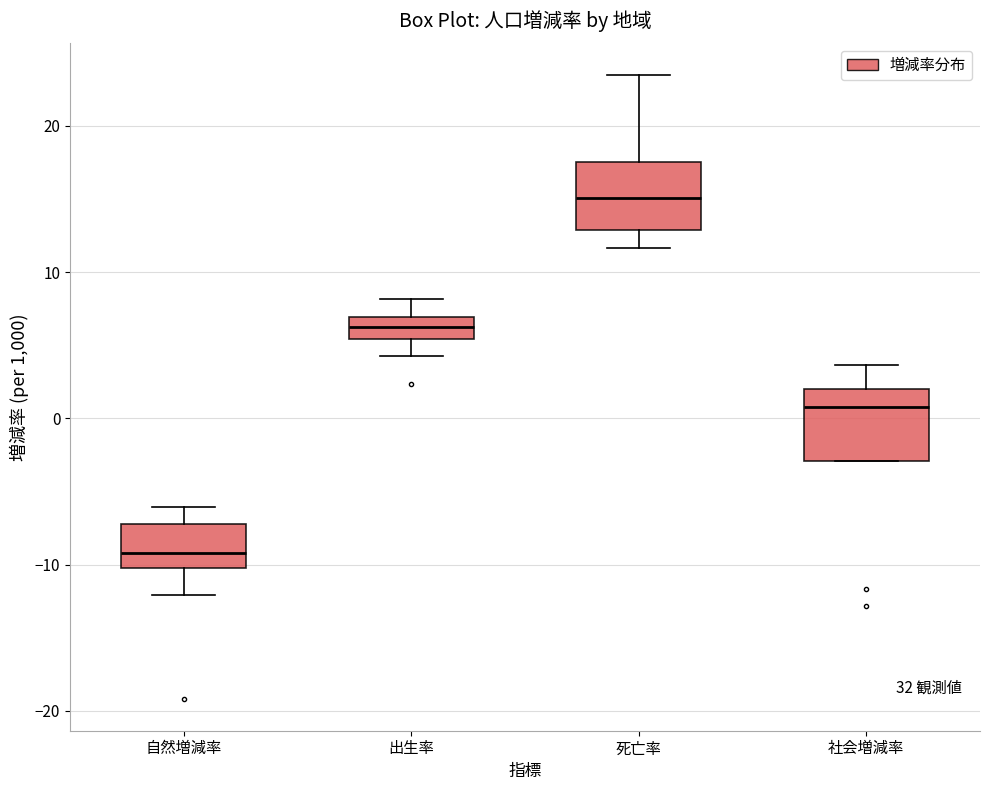

Which box has the lowest median line?

自然増減率